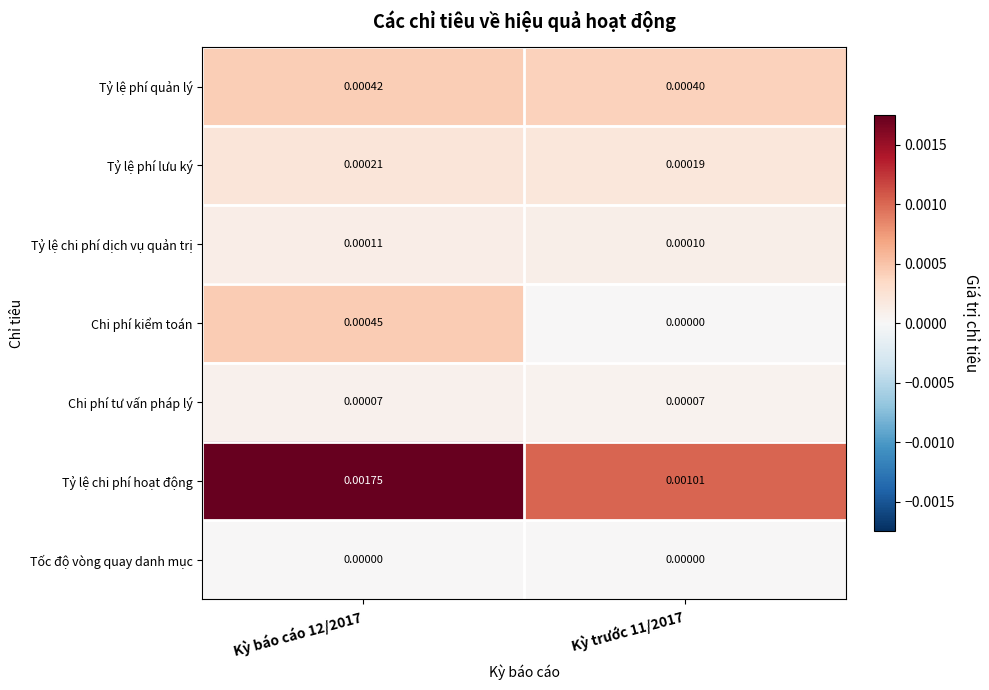

Rank the series by their maximum value, from lowest to highest.

Tốc độ vòng quay danh mục, Chi phí tư vấn pháp lý, Tỷ lệ chi phí dịch vụ quản trị, Tỷ lệ phí lưu ký, Tỷ lệ phí quản lý, Chi phí kiểm toán, Tỷ lệ chi phí hoạt động